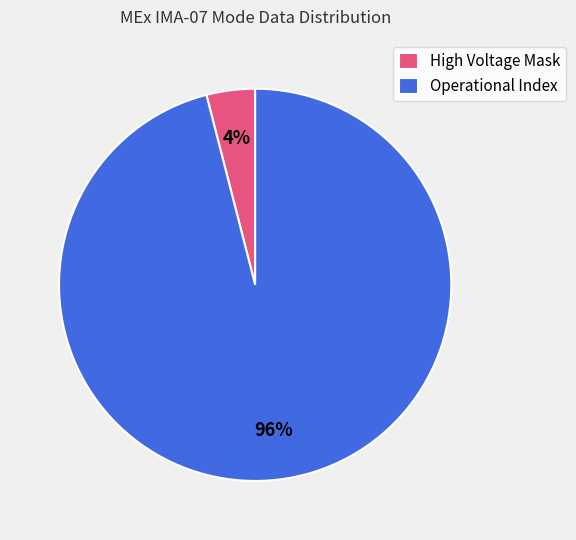

Which has a higher value, Operational Index or High Voltage Mask?

Operational Index